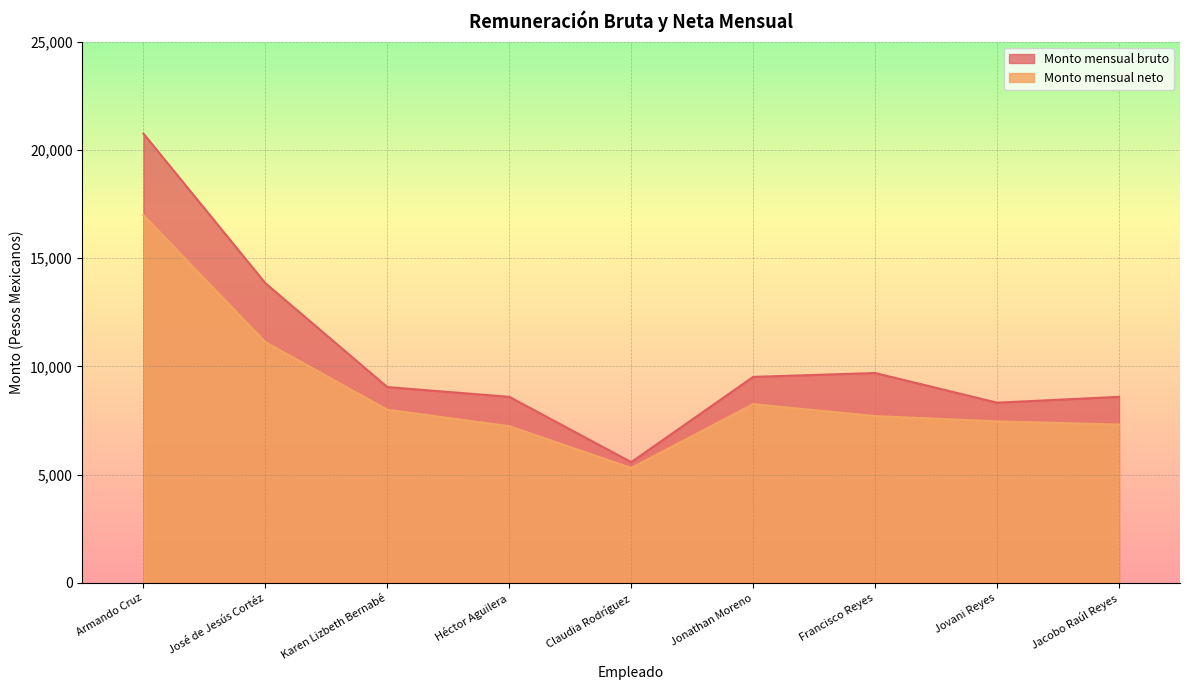

Read the Monto mensual bruto value at Jacobo Raúl Reyes.

8596.3